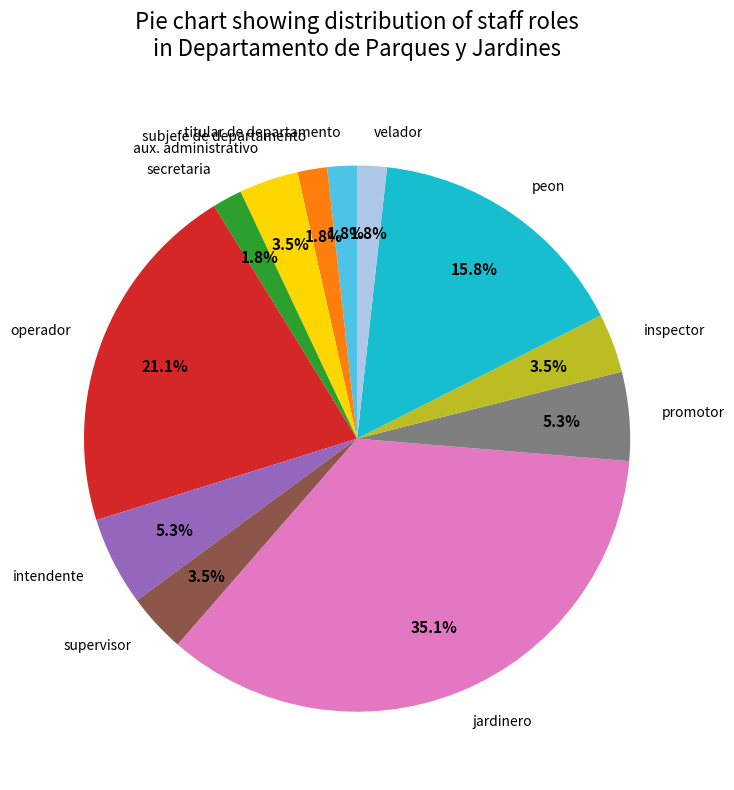

How many segments does this pie chart have?

12